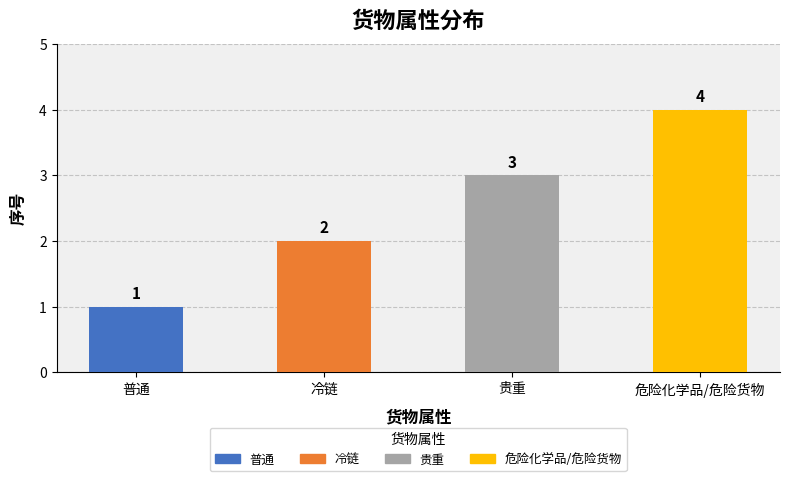

Reading left to right, transcribe all the data shown in this chart.

1	2	3	4